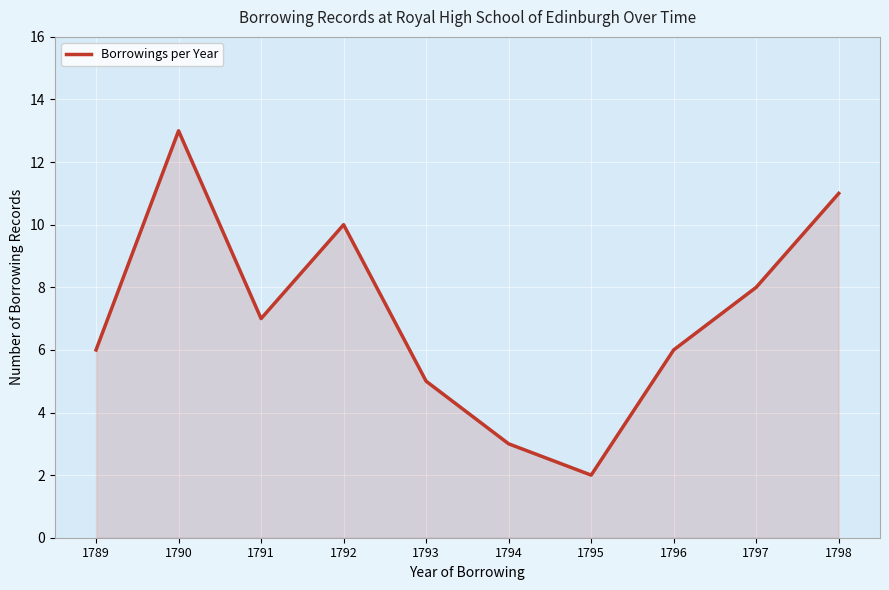

How many interior local peaks (higher than both neighbors) does the data have?

2